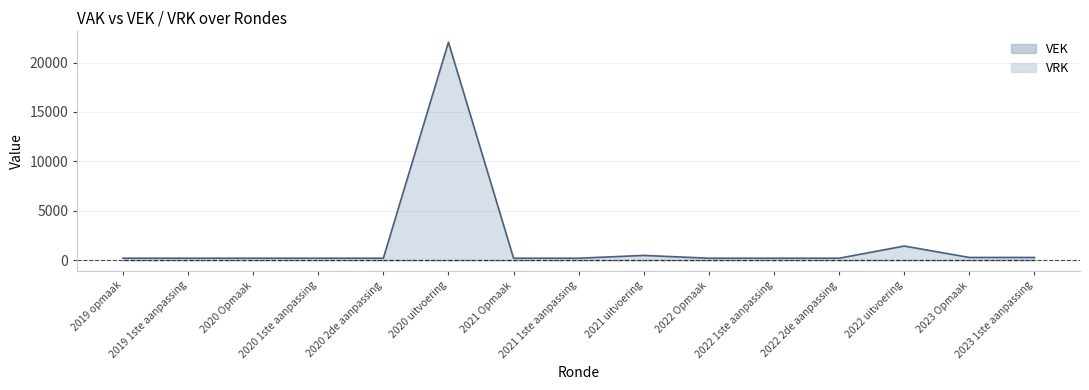

Is it true that the value at 2019 opmaak is 249?

False